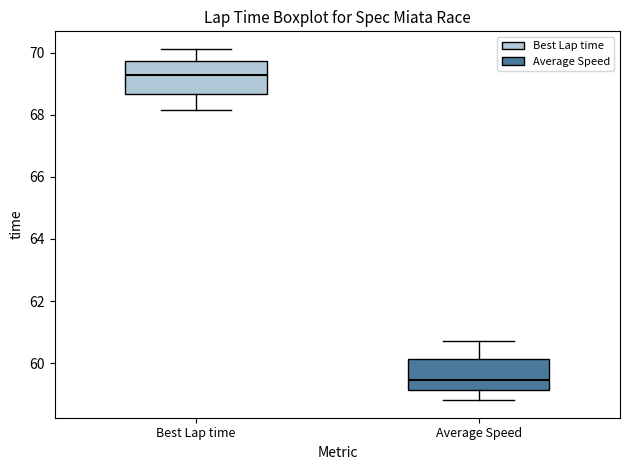

Reading left to right, read every box against the y-axis: the position of its median line, the range the box covers, and the ends of its whiskers. The values are not printed on the chart, so give them approximately, as read against the axis.

Best Lap time: median 69.2, box 68.6 to 69.8, whiskers 68.2 to 70.2
Average Speed: median 59.4, box 59.2 to 60.2, whiskers 58.8 to 60.6